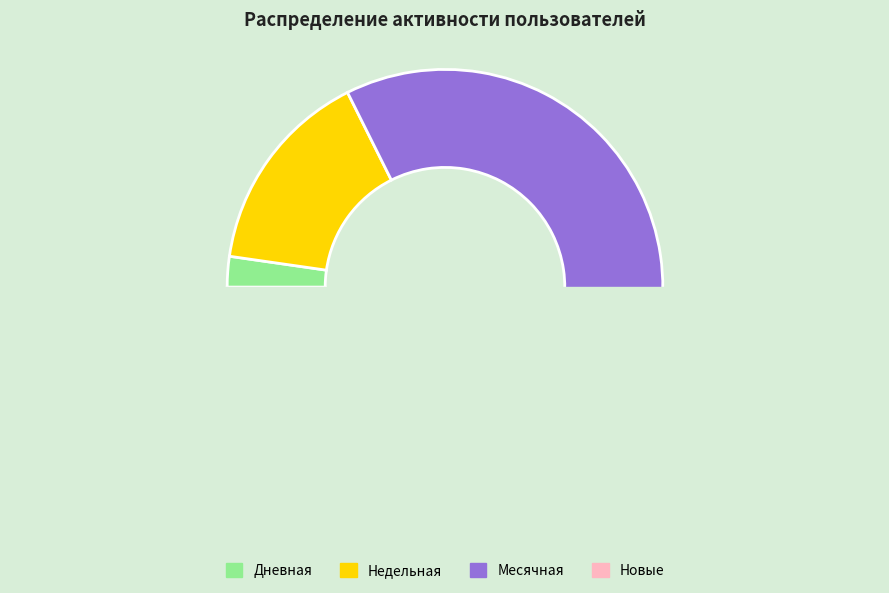

Between Месячная and Новые, which is larger?

Месячная